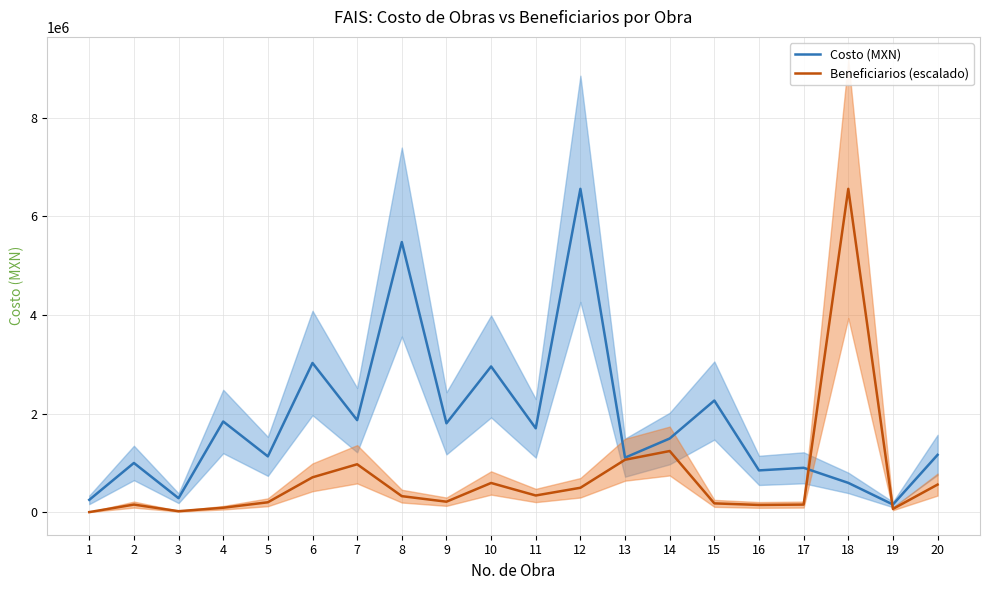

Does the chart display data point markers on the line(s)?

No